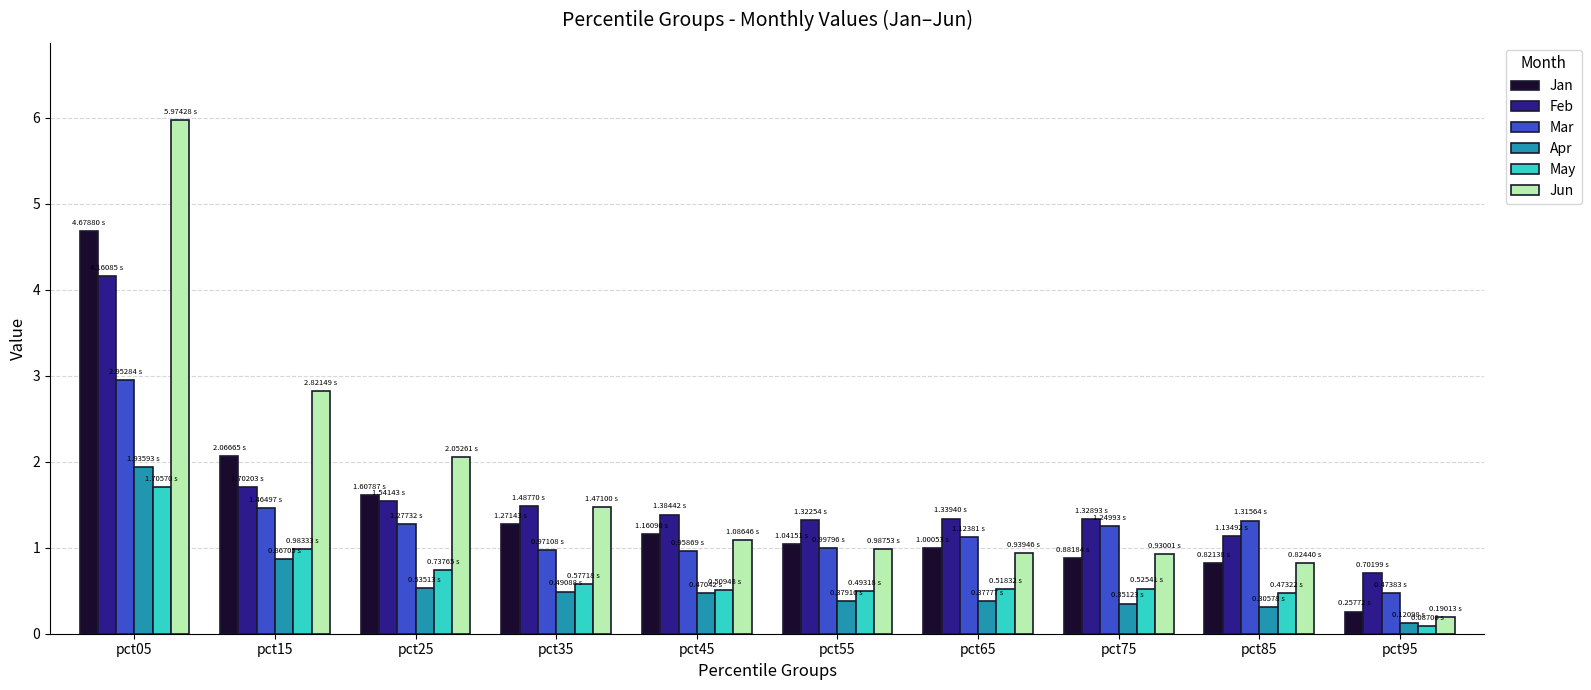

Does the chart contain stacked bars?

No